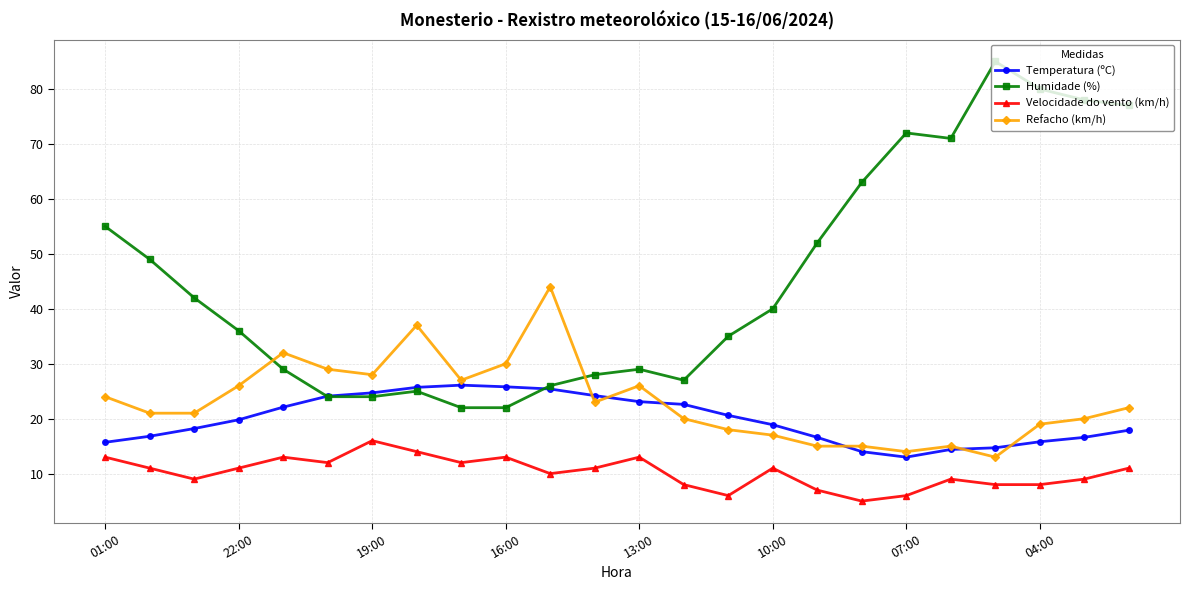

Which series has the largest total across all categories?

Humidade (%)